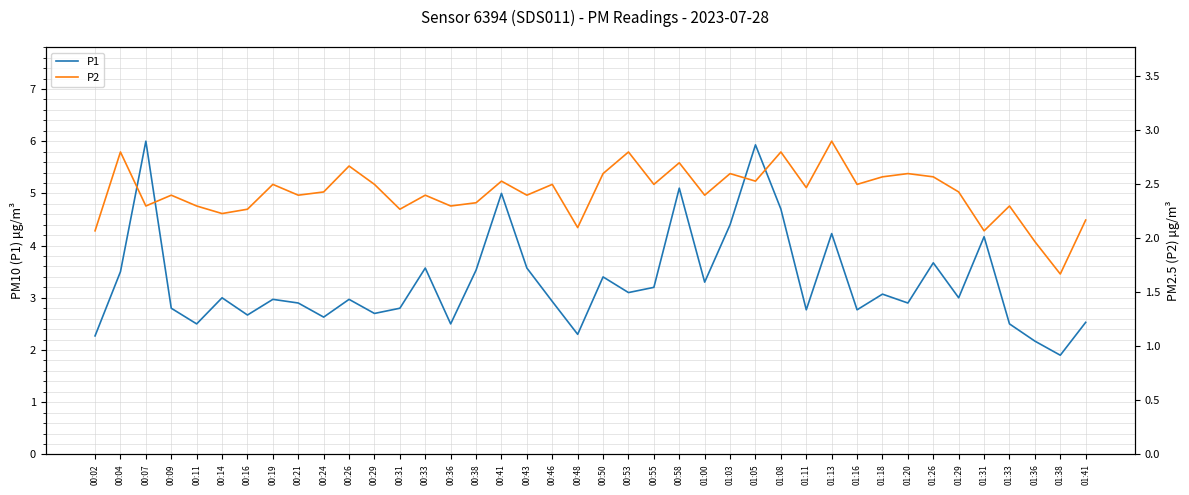

True or false: P1 and P2 intersect in this chart.

False